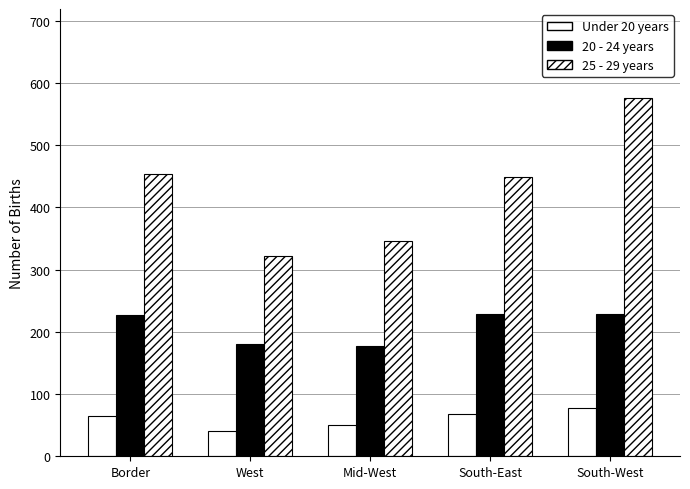

How many bars are there in each group?

3